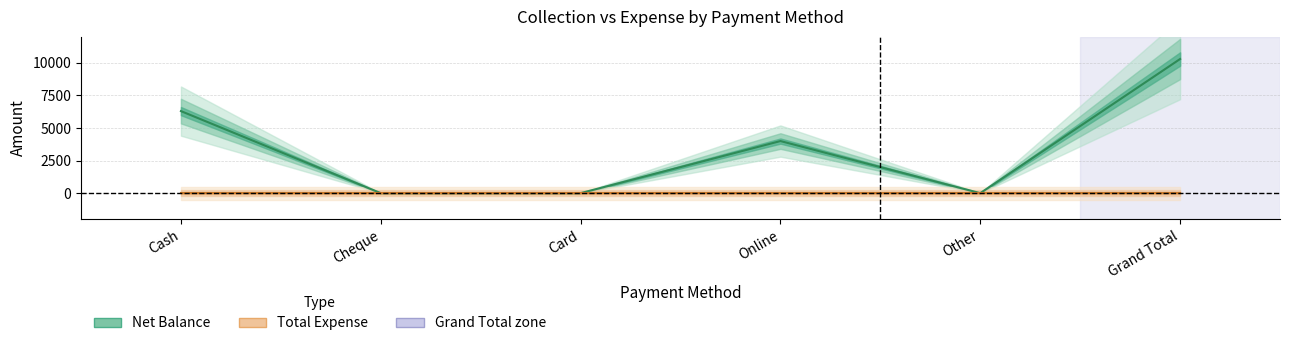

Reading left to right, list all the values displayed in this chart.

Net Balance: 6300	0	0	4000	0	10300
Total Expense: 0	0	0	0	0	0